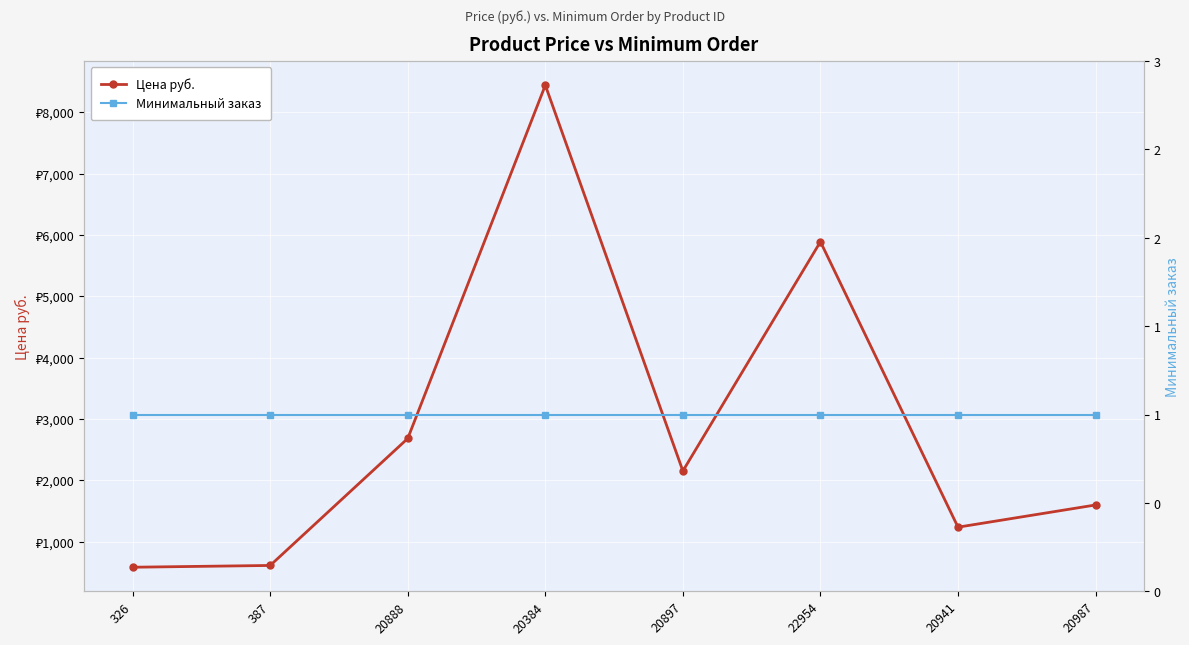

Which category has the lowest value across all series?

326